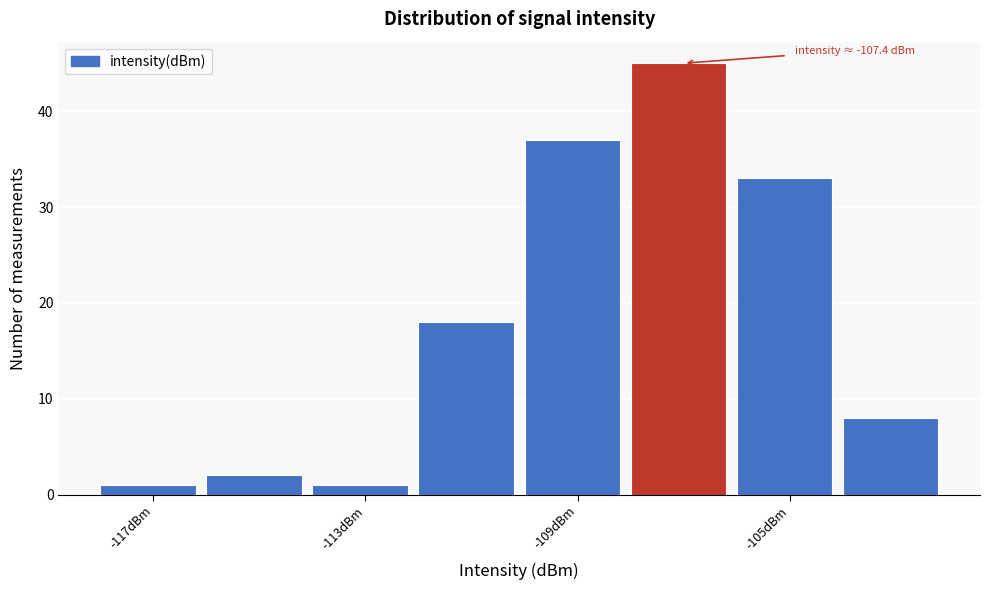

Over which range of the x-axis is the bar tallest?

-108 to -106